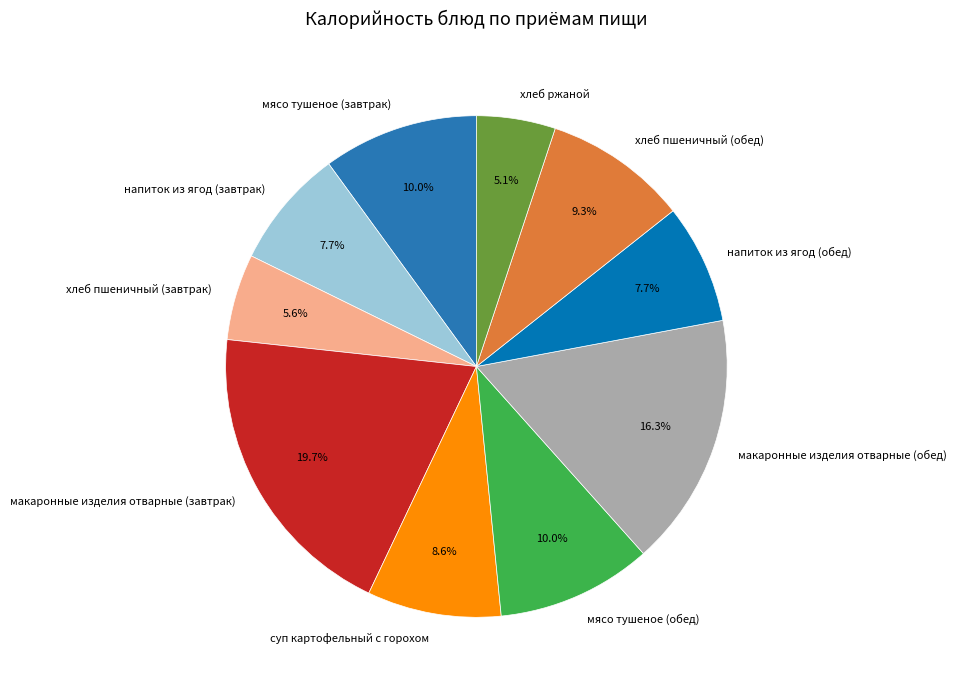

Combined, what portion of the pie is хлеб ржаной and напиток из ягод (обед)?

12.8%